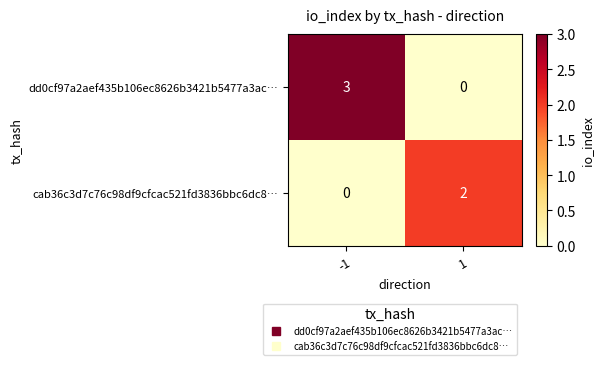

What is the greatest value displayed?

3